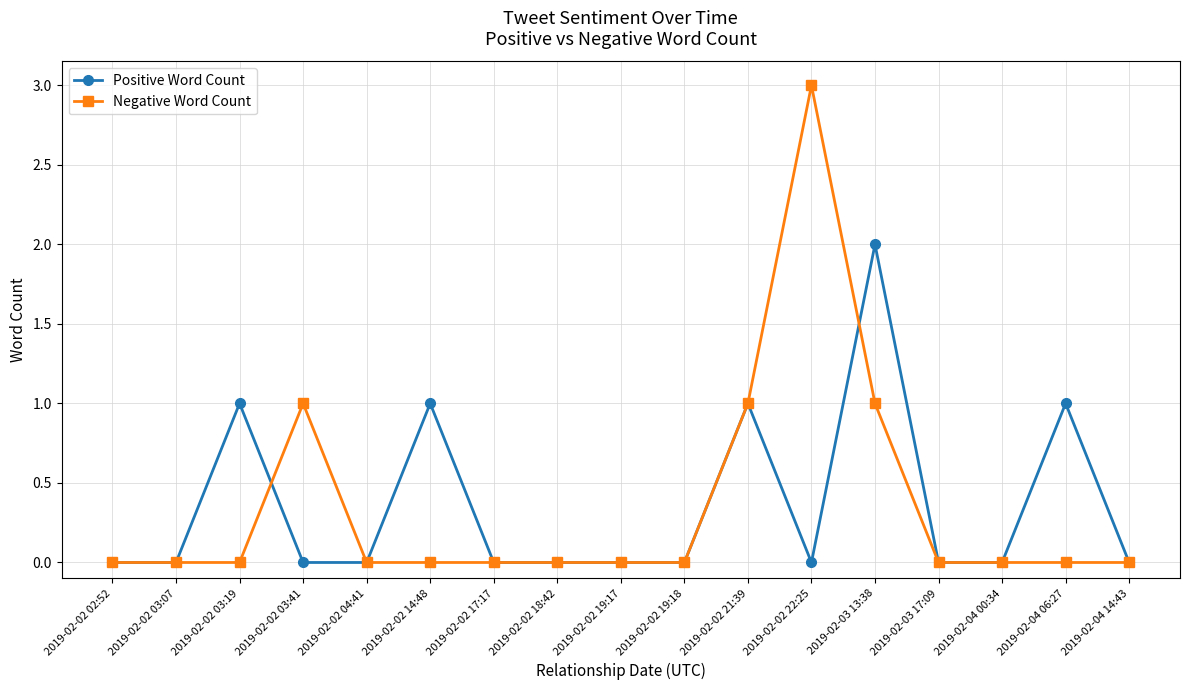

At which category does Positive Word Count reach its first local peak?

2019-02-02 03:19